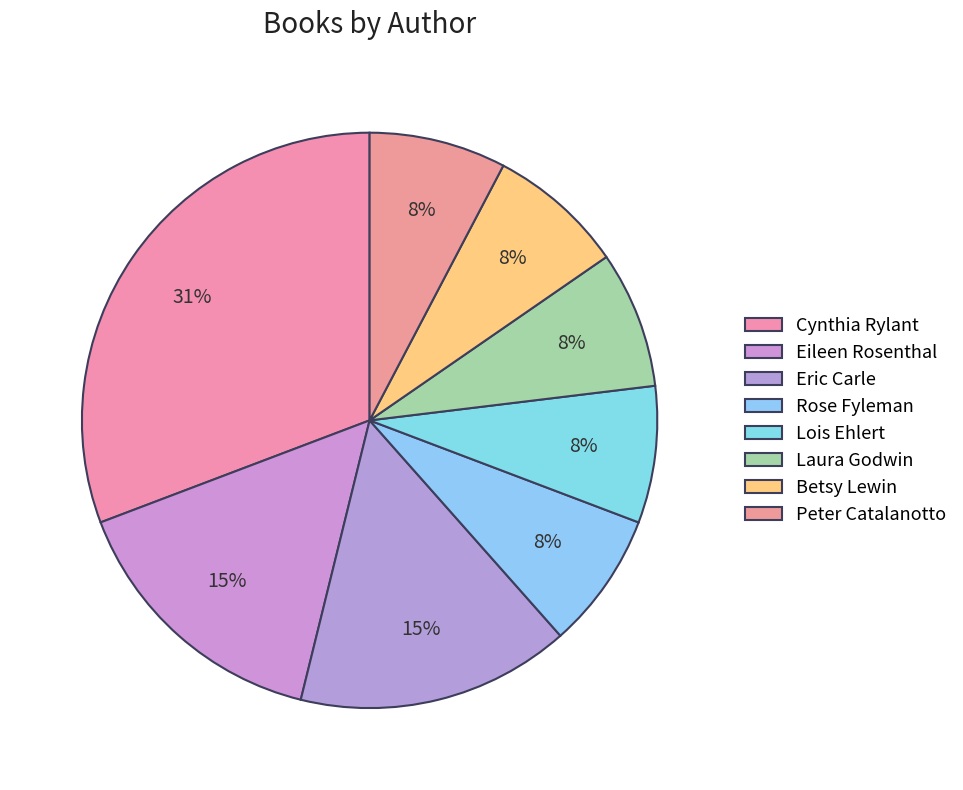

How many segments does this pie chart have?

8